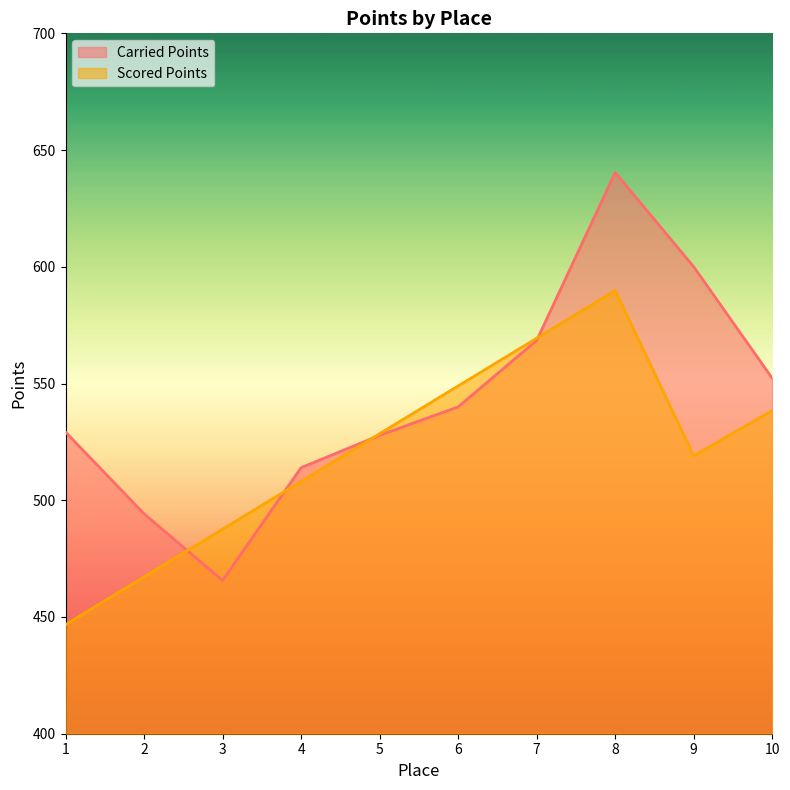

What are all the series names shown in the legend?

Carried Points, Scored Points